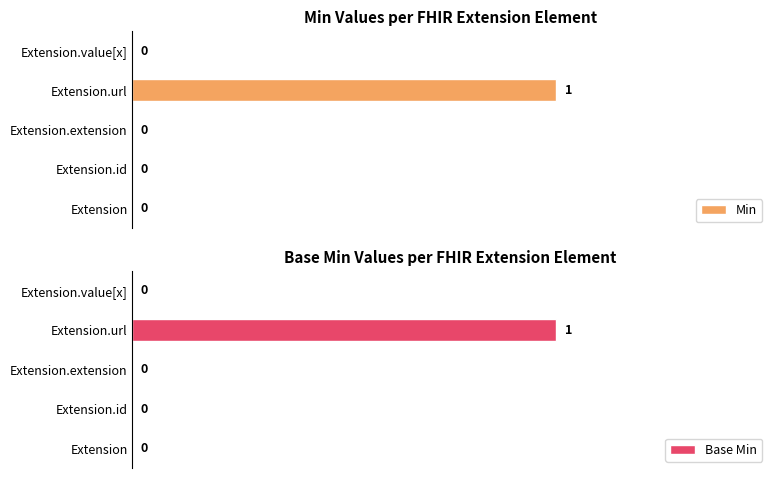

How many groups of bars are there?

5